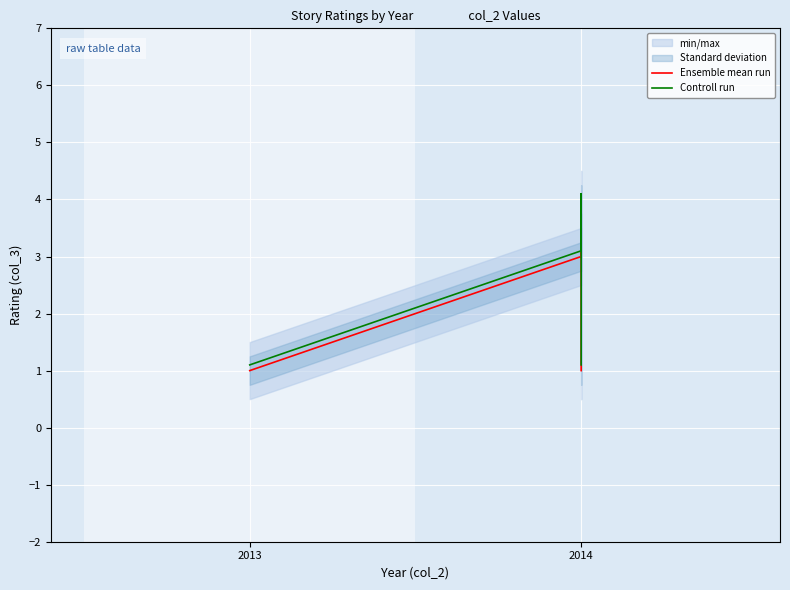

Between 2014 and 5, which series saw the biggest shift?

Ensemble mean run